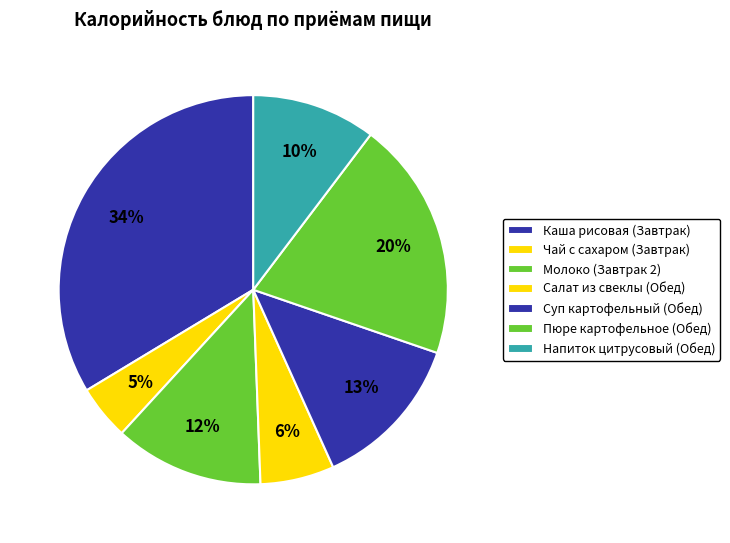

What portion of the pie excludes Салат из свеклы (Обед)?

93.9%